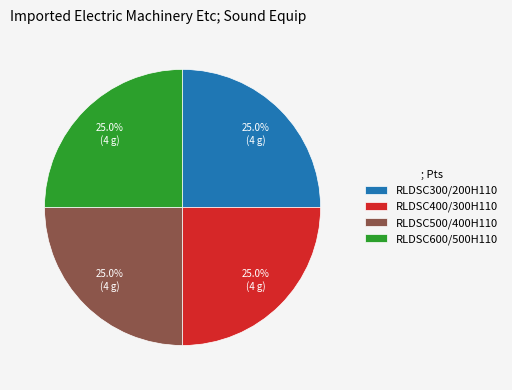

Is there any slice that represents more than half of the pie?

No